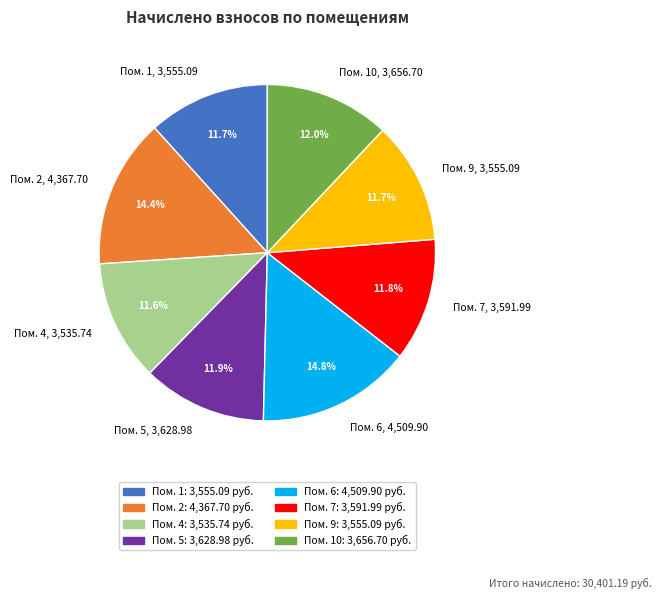

Between Пом. 6, 4,509.90 and Пом. 7, 3,591.99, which is larger?

Пом. 6, 4,509.90